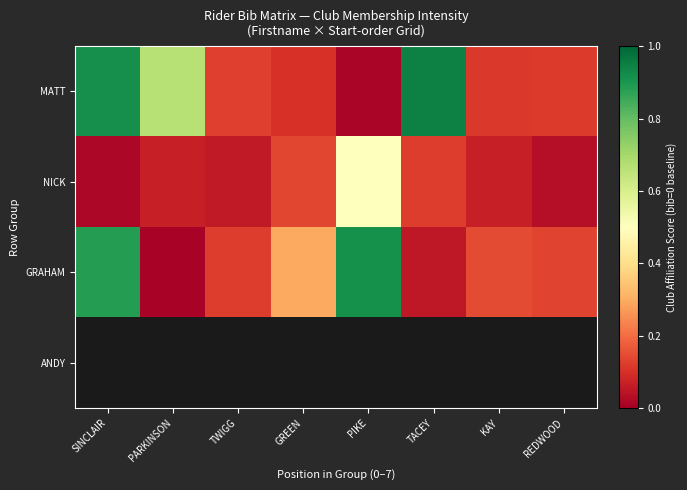

Count the number of data series in this chart.

4